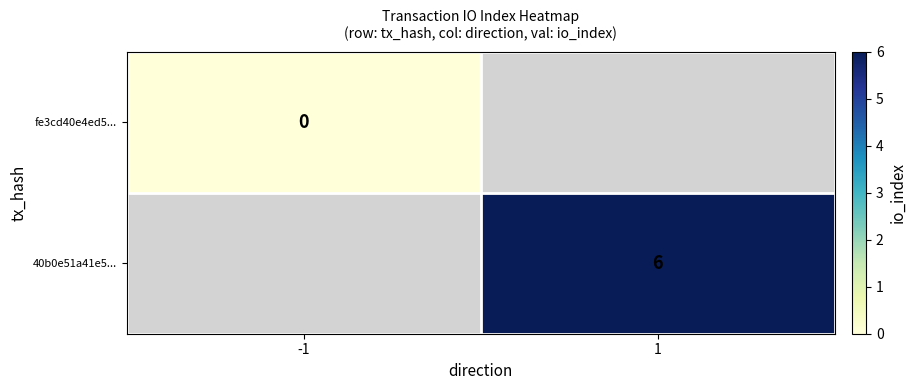

At which category does the chart reach its peak across all series?

1